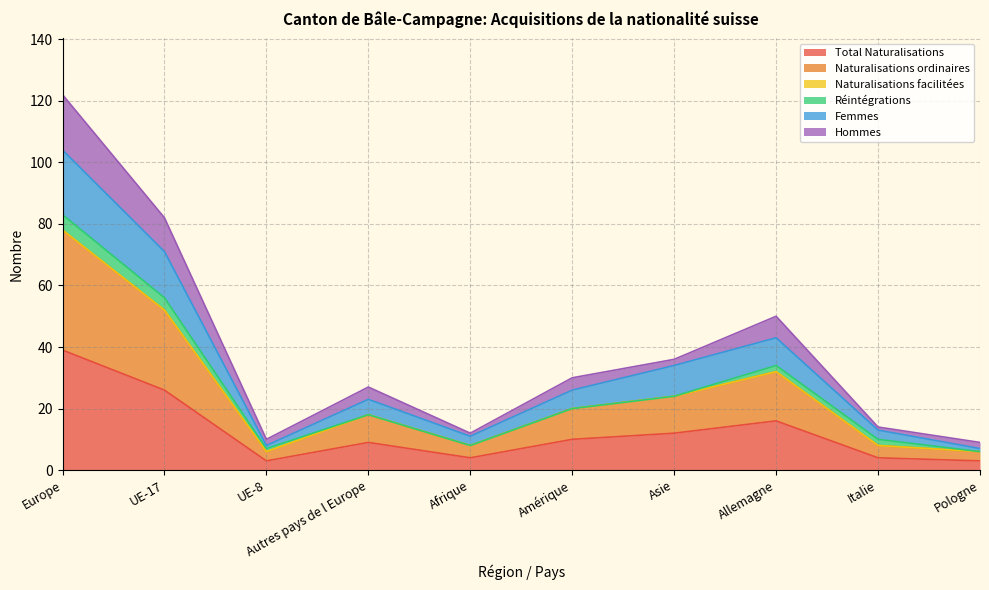

Does the chart display data point markers on the line(s)?

No